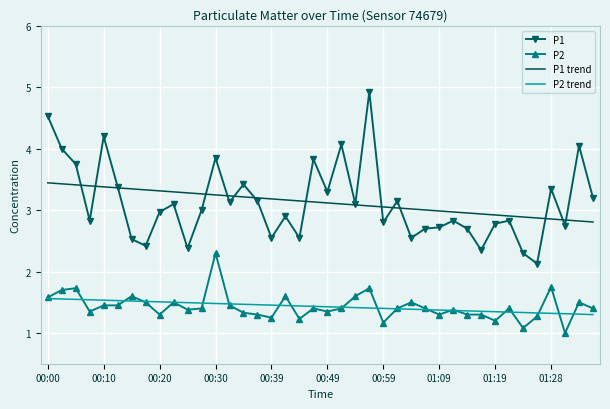

List the series in order of their peak value, lowest first.

P2 trend, P2, P1 trend, P1